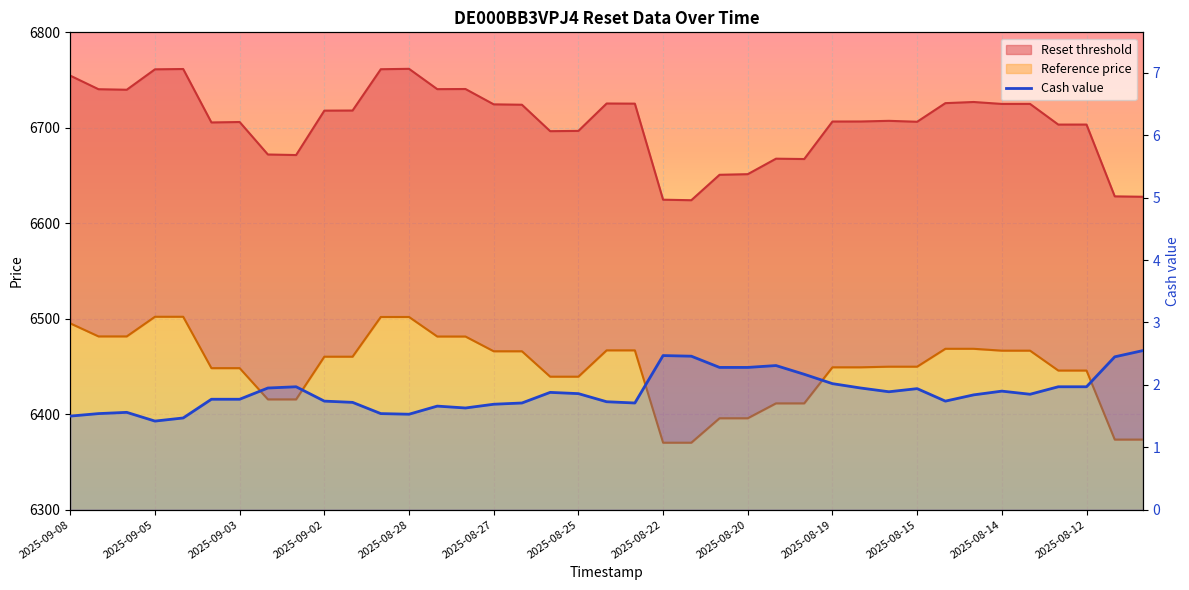

True or false: the data shows 2.6 at 2025-08-12.

False